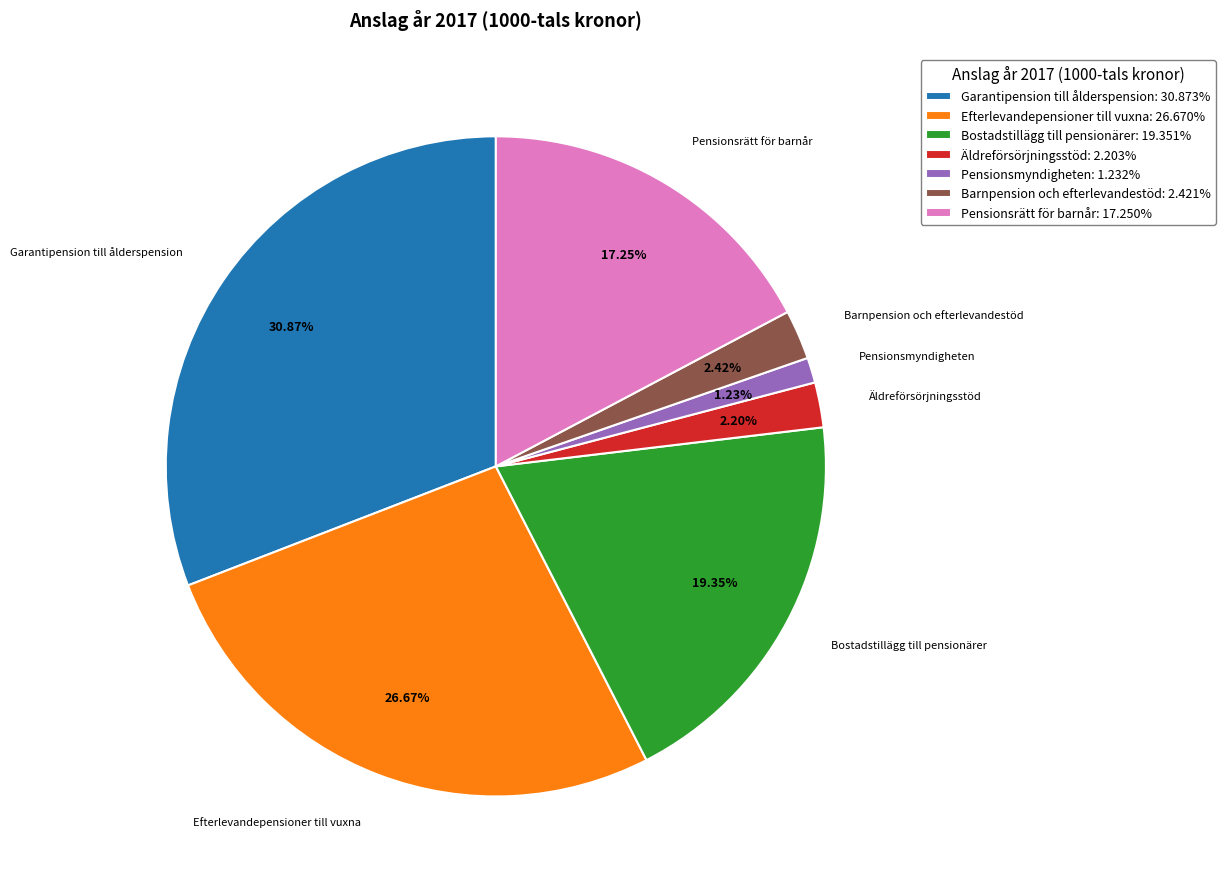

What percentage is the Äldreförsörjningsstöd slice, to the nearest percent?

2%